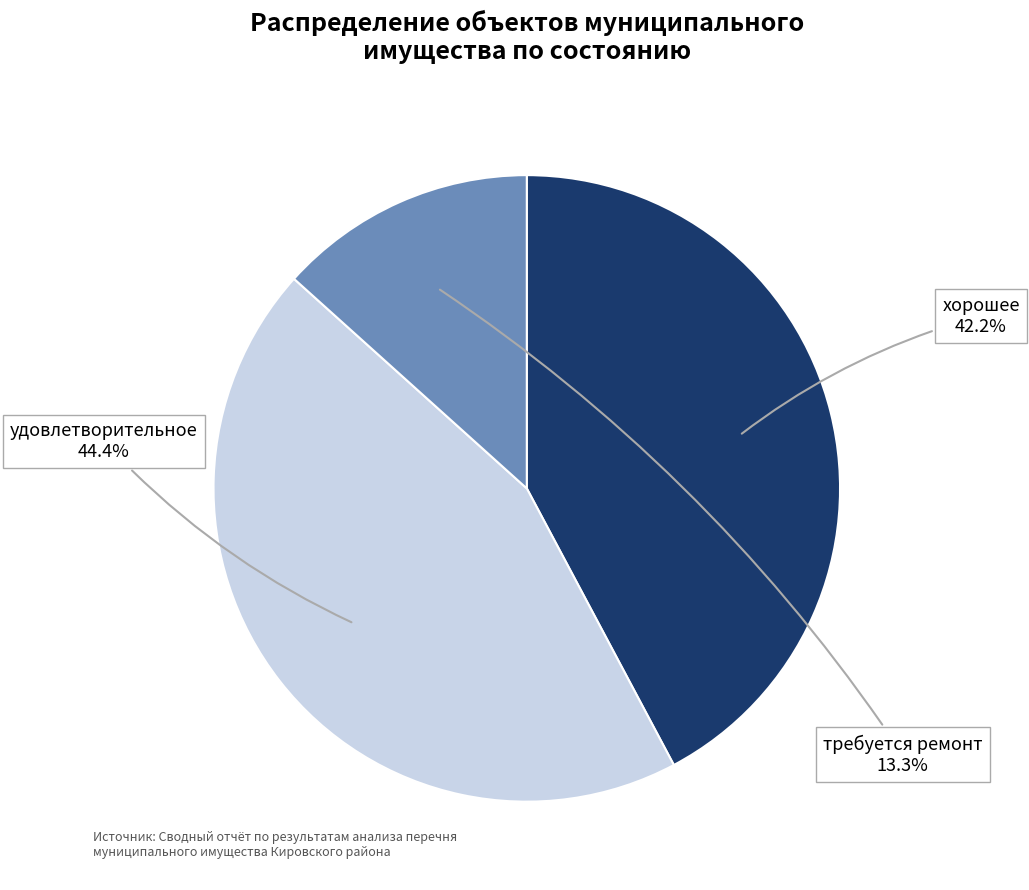

Which slice is the smallest?

требуется ремонт